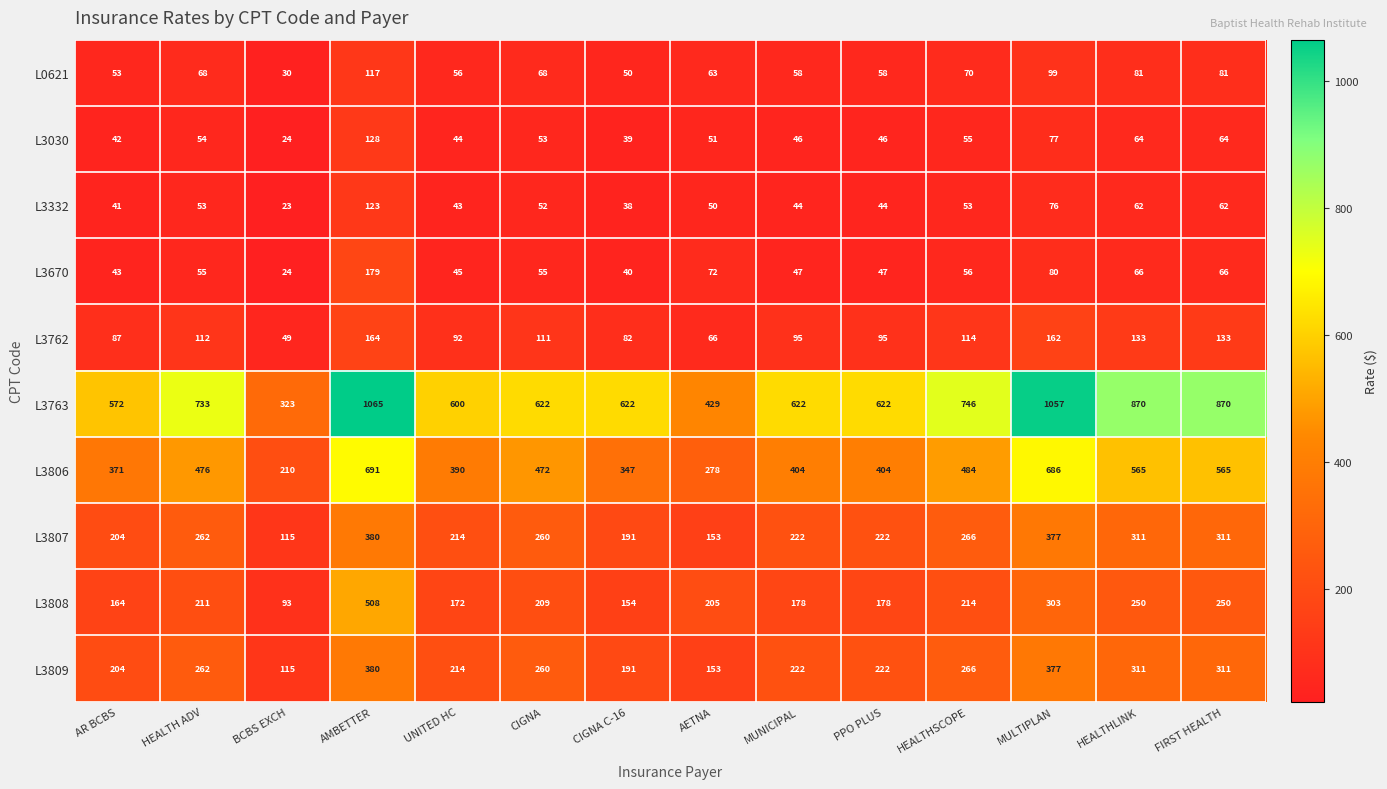

The L3332 series shows 50 at AETNA. True or false?

True